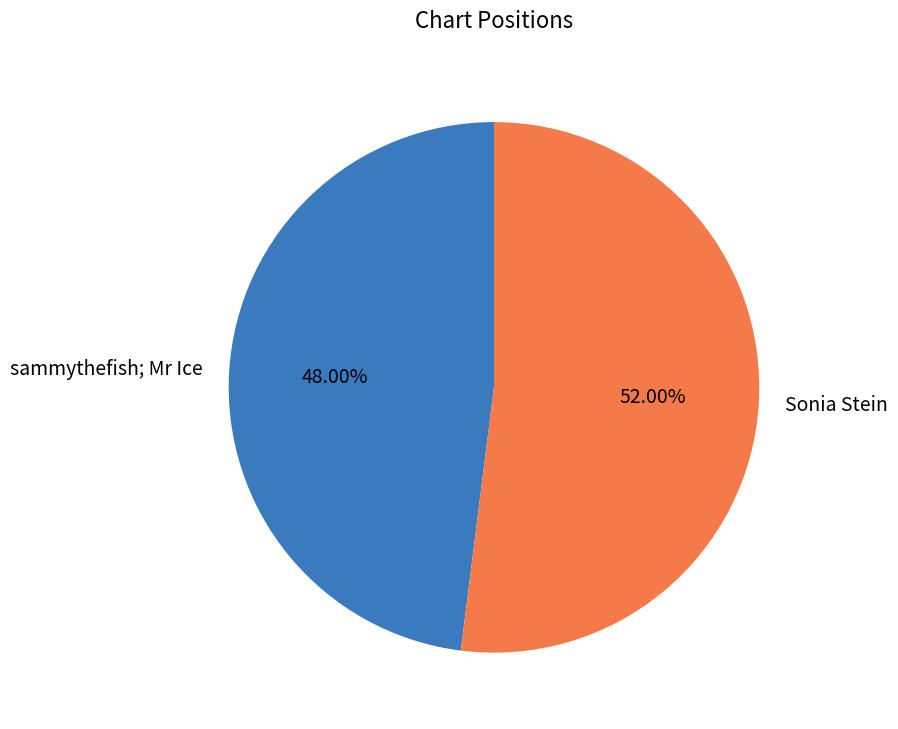

What is the ratio of the value at Sonia Stein to the value at sammythefish; Mr Ice?

1.1